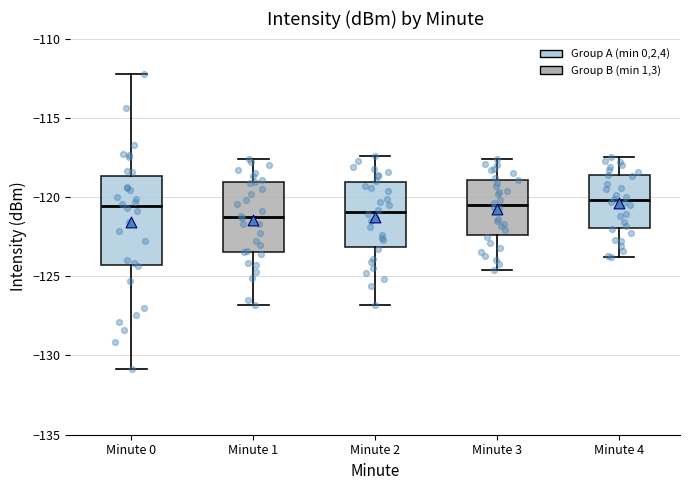

Where is the lower edge of the box for Minute 3 on the y-axis? The values are not printed on the chart, so give them approximately, as read against the axis.

-122.5